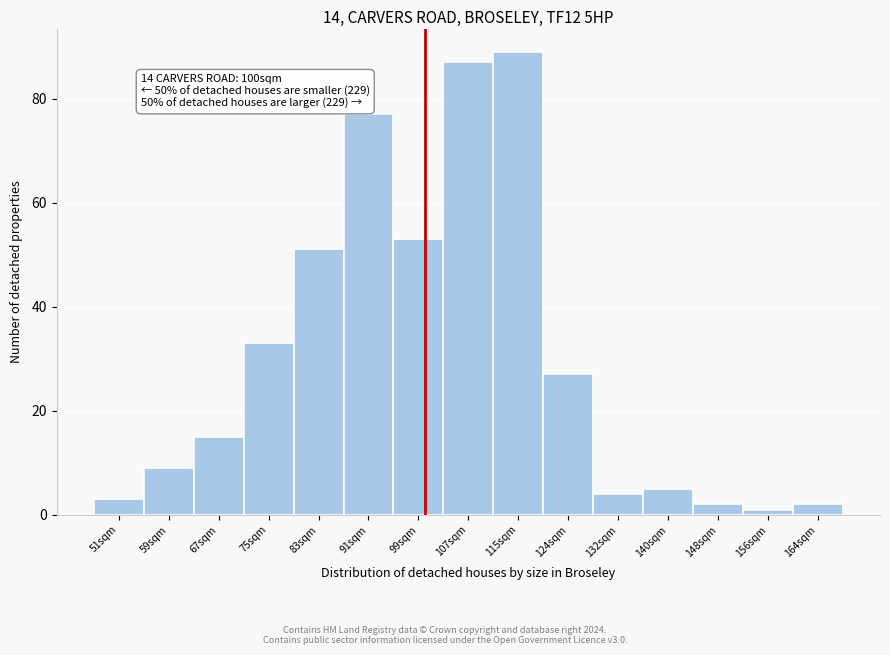

Which range on the x-axis has the tallest bar?

112 to 120